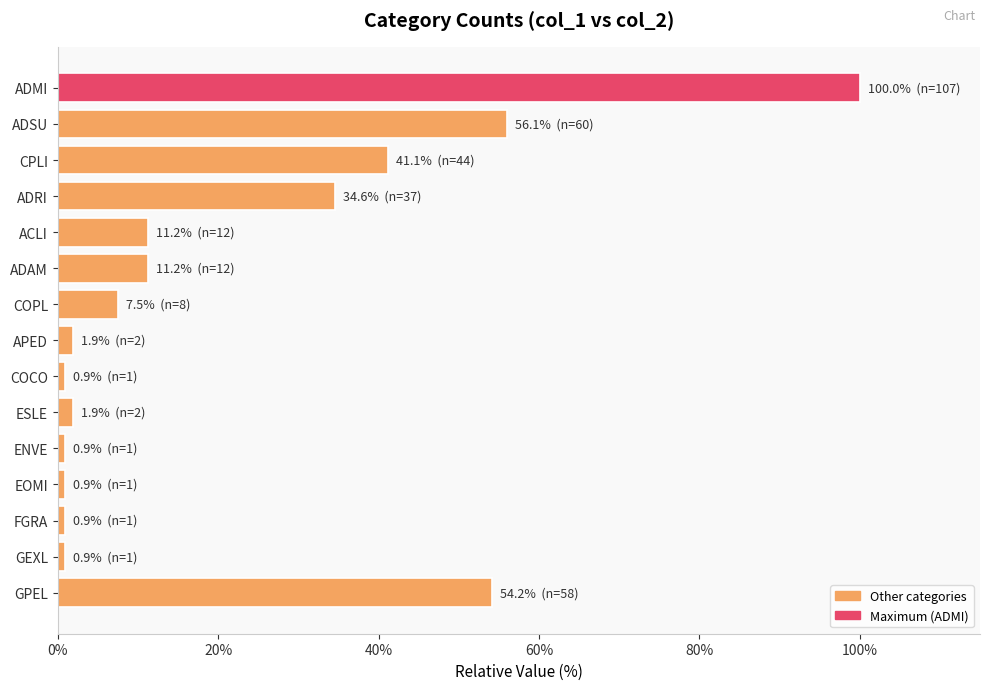

The value at ADSU is 82.9. True or false?

False